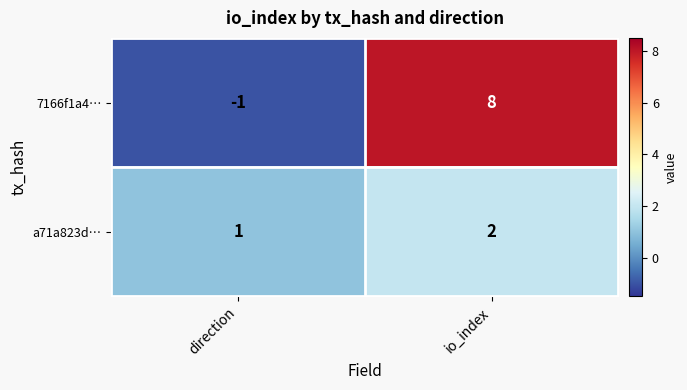

True or false: a71a823d… has a value of 2 at io_index.

True